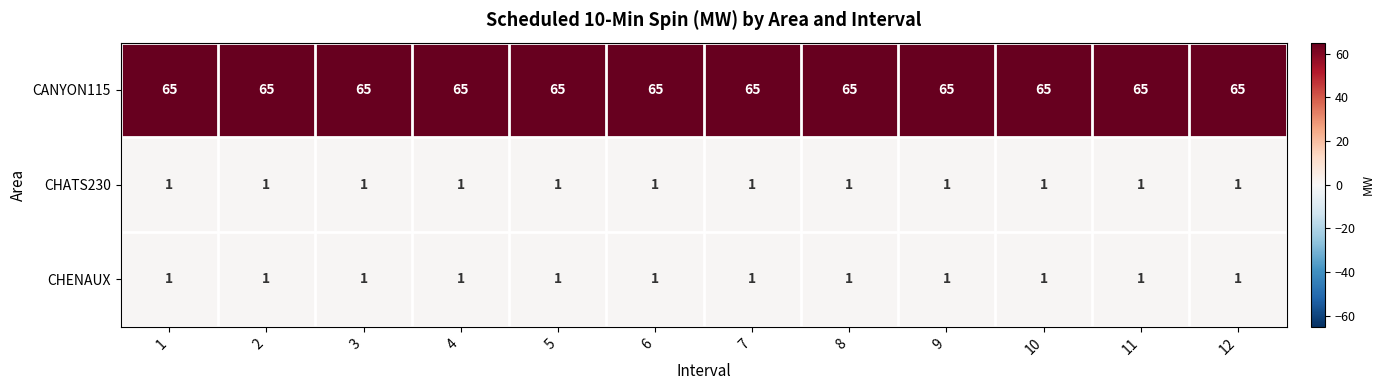

What is the maximum value shown in the chart?

65